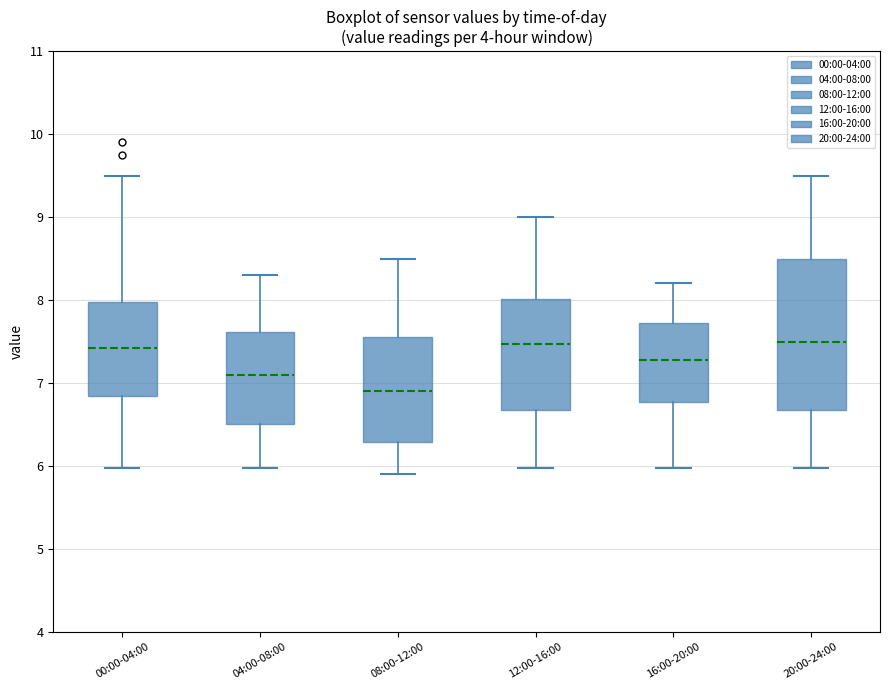

Reading left to right, transcribe this box plot: for each box, give where its median line is, the range the box spans, and where its two whiskers end, as read against the y-axis. The values are not printed on the chart, so give them approximately, as read against the axis.

00:00-04:00: median 7.4, box 6.8 to 8.0, whiskers 6.0 to 9.5
04:00-08:00: median 7.1, box 6.5 to 7.6, whiskers 6.0 to 8.3
08:00-12:00: median 6.9, box 6.3 to 7.6, whiskers 5.9 to 8.5
12:00-16:00: median 7.5, box 6.7 to 8.0, whiskers 6.0 to 9.0
16:00-20:00: median 7.3, box 6.8 to 7.7, whiskers 6.0 to 8.2
20:00-24:00: median 7.5, box 6.7 to 8.5, whiskers 6.0 to 9.5